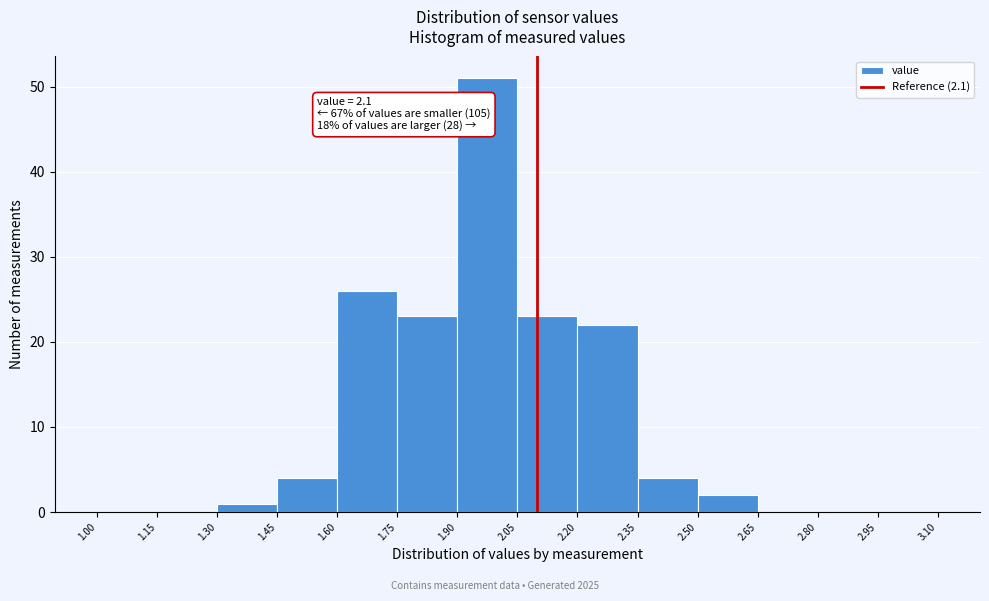

Which range on the x-axis has the tallest bar?

1.90 to 2.05